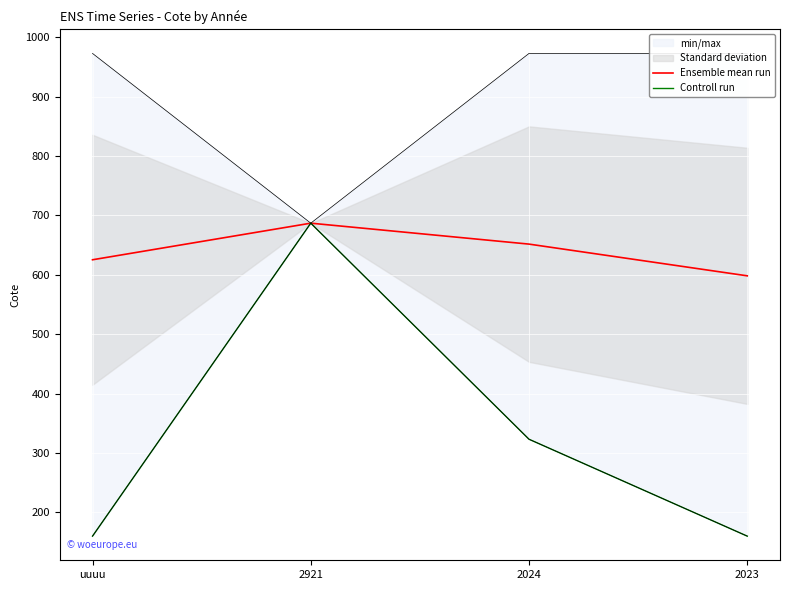

How many lines are shown in the chart?

2